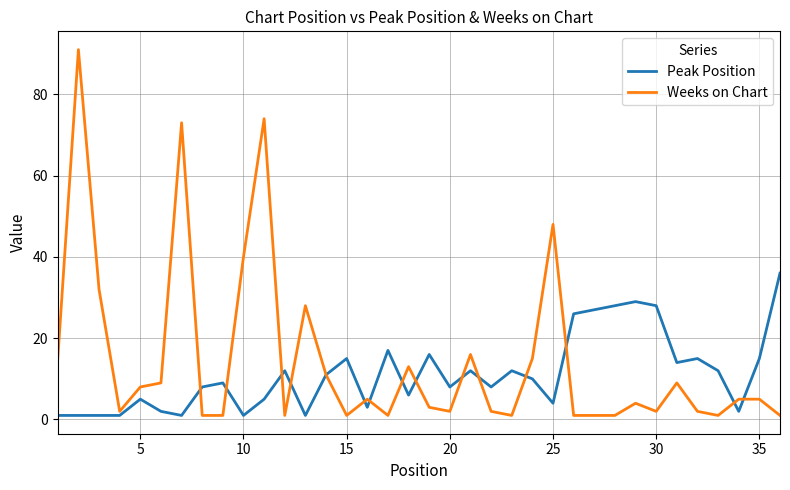

What are all the series names shown in the legend?

Peak Position, Weeks on Chart